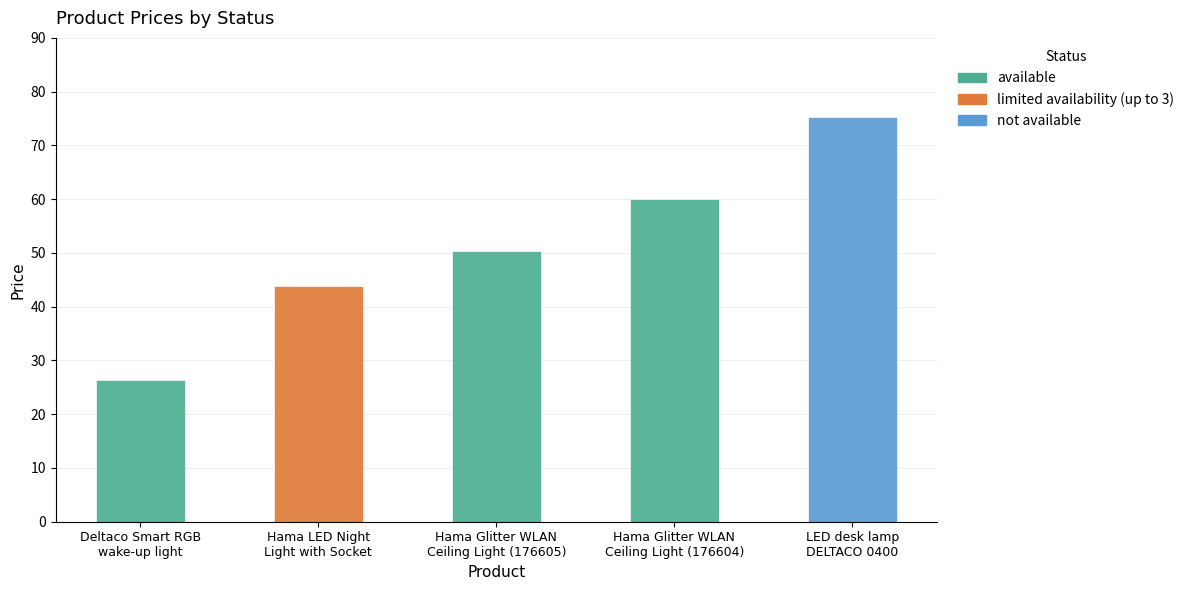

The value at Deltaco Smart RGB
wake-up light is 26.4. True or false?

True